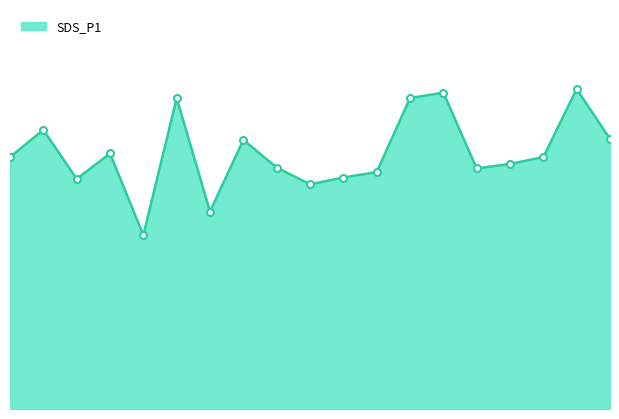

At which category does the chart reach its minimum across all series?

04:00